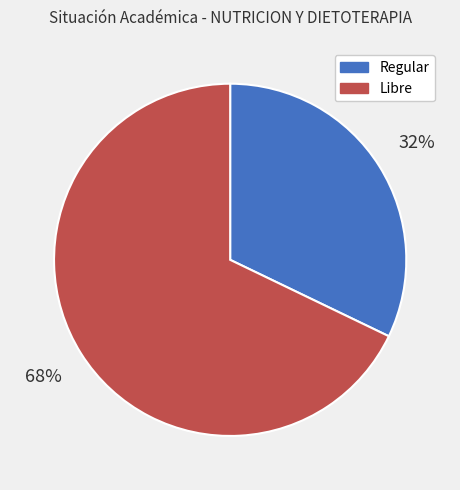

To the nearest percent, what portion does Regular represent?

32%